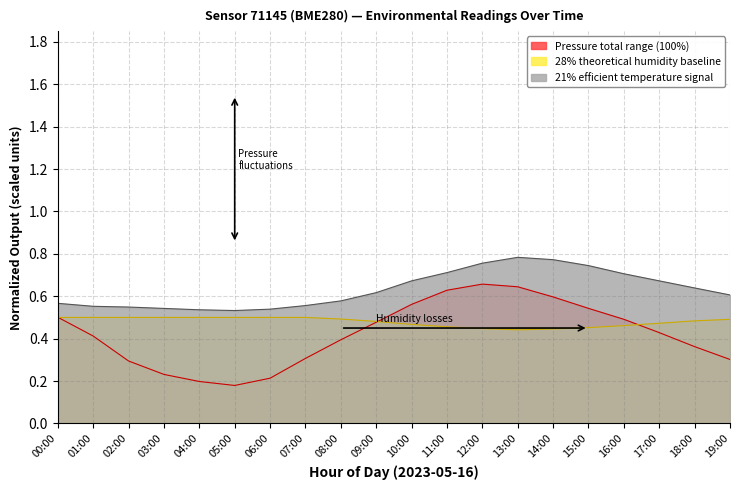

How many interior local valleys does the pressure series have?

1